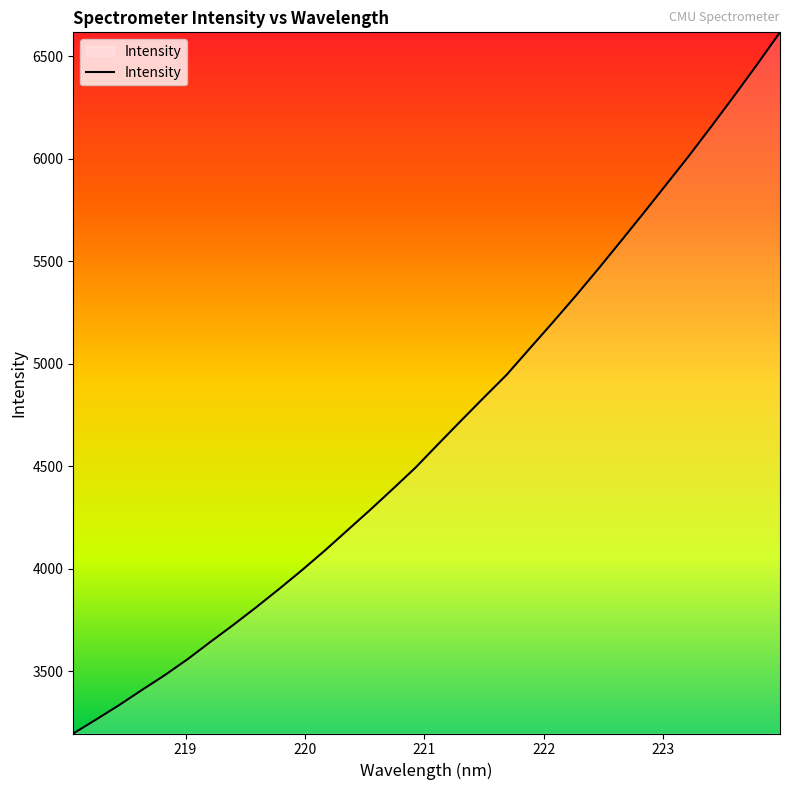

What is the minimum value shown in the chart?

3195.9